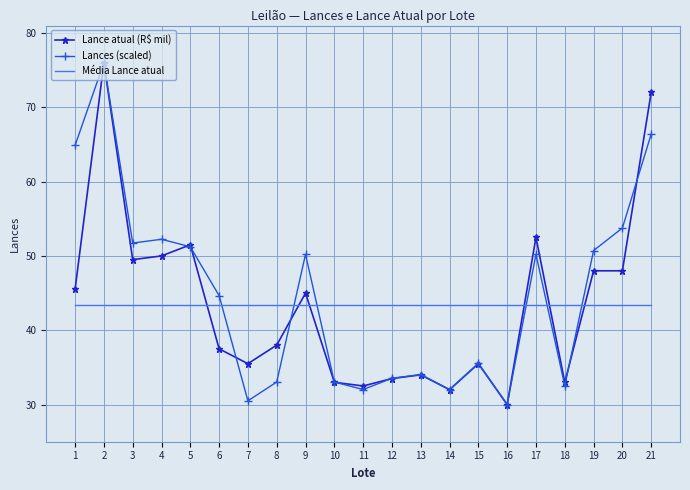

How many times do Média Lance atual and Lance atual (R$ mil) cross each other?

6